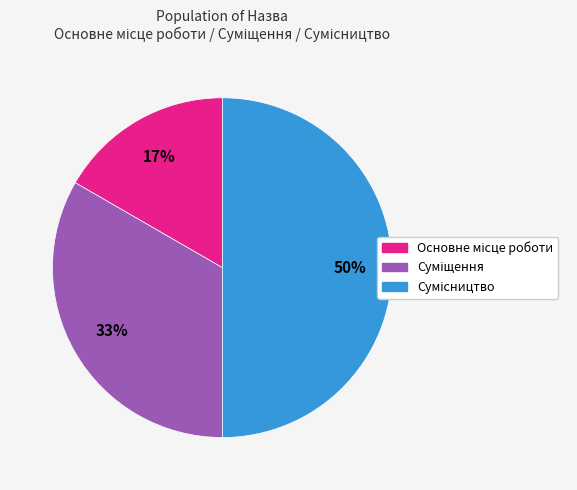

To the nearest percent, what is the average slice percentage?

33%